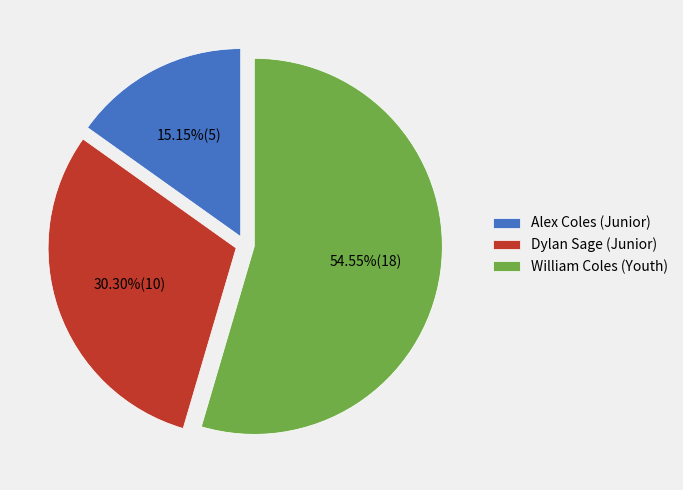

Approximately how many times larger is the value at Dylan Sage (Junior) compared to William Coles (Youth)?

0.6